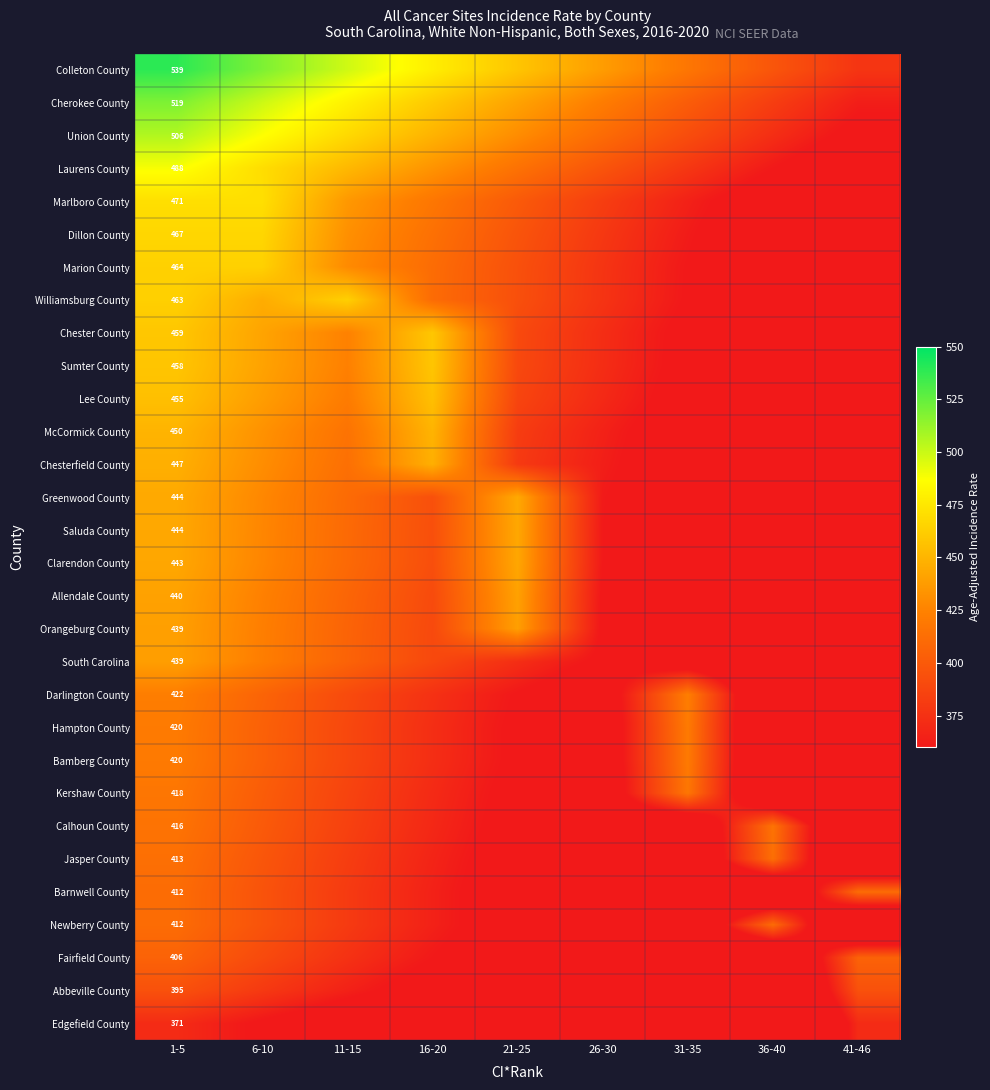

At which label is Union County closest to 430?

21-25